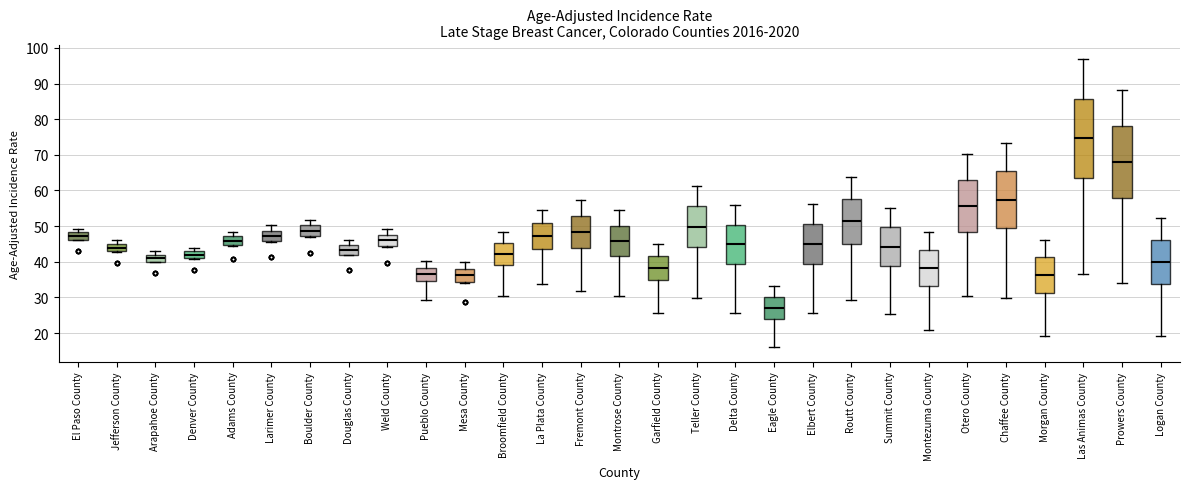

Reading left to right, transcribe this box plot: for each box, give where its median line is, the range the box spans, and where its two whiskers end, as read against the y-axis. The values are not printed on the chart, so give them approximately, as read against the axis.

El Paso County: median 47, box 46 to 48, whiskers 46 to 49
Jefferson County: median 44, box 43 to 45, whiskers 43 to 46
Arapahoe County: median 41, box 40 to 42, whiskers 40 to 43
Denver County: median 42, box 41 to 43, whiskers 41 to 44
Adams County: median 46, box 45 to 47, whiskers 44 to 48
Larimer County: median 47, box 46 to 49, whiskers 46 to 50
Boulder County: median 49, box 47 to 50, whiskers 47 to 52
Douglas County: median 43, box 42 to 45, whiskers 42 to 46
Weld County: median 46, box 44 to 48, whiskers 44 to 49
Pueblo County: median 37, box 35 to 38, whiskers 29 to 40
Mesa County: median 36, box 34 to 38, whiskers 34 (just below the box's lower edge) to 40
Broomfield County: median 42, box 39 to 45, whiskers 31 to 48
La Plata County: median 47, box 44 to 51, whiskers 34 to 55
Fremont County: median 48, box 44 to 53, whiskers 32 to 57
Montrose County: median 46, box 42 to 50, whiskers 30 to 54
Garfield County: median 38, box 35 to 42, whiskers 26 to 45
Teller County: median 50, box 44 to 56, whiskers 30 to 61
Delta County: median 45, box 39 to 50, whiskers 26 to 56
Eagle County: median 27, box 24 to 30, whiskers 16 to 33
Elbert County: median 45, box 39 to 51, whiskers 26 to 56
Routt County: median 51, box 45 to 58, whiskers 29 to 64
Summit County: median 44, box 39 to 50, whiskers 25 to 55
Montezuma County: median 38, box 33 to 43, whiskers 21 to 48
Otero County: median 56, box 48 to 63, whiskers 31 to 70
Chaffee County: median 57, box 49 to 65, whiskers 30 to 73
Morgan County: median 36, box 31 to 41, whiskers 19 to 46
Las Animas County: median 75, box 63 to 86, whiskers 37 to 97
Prowers County: median 68, box 58 to 78, whiskers 34 to 88
Logan County: median 40, box 34 to 46, whiskers 19 to 52